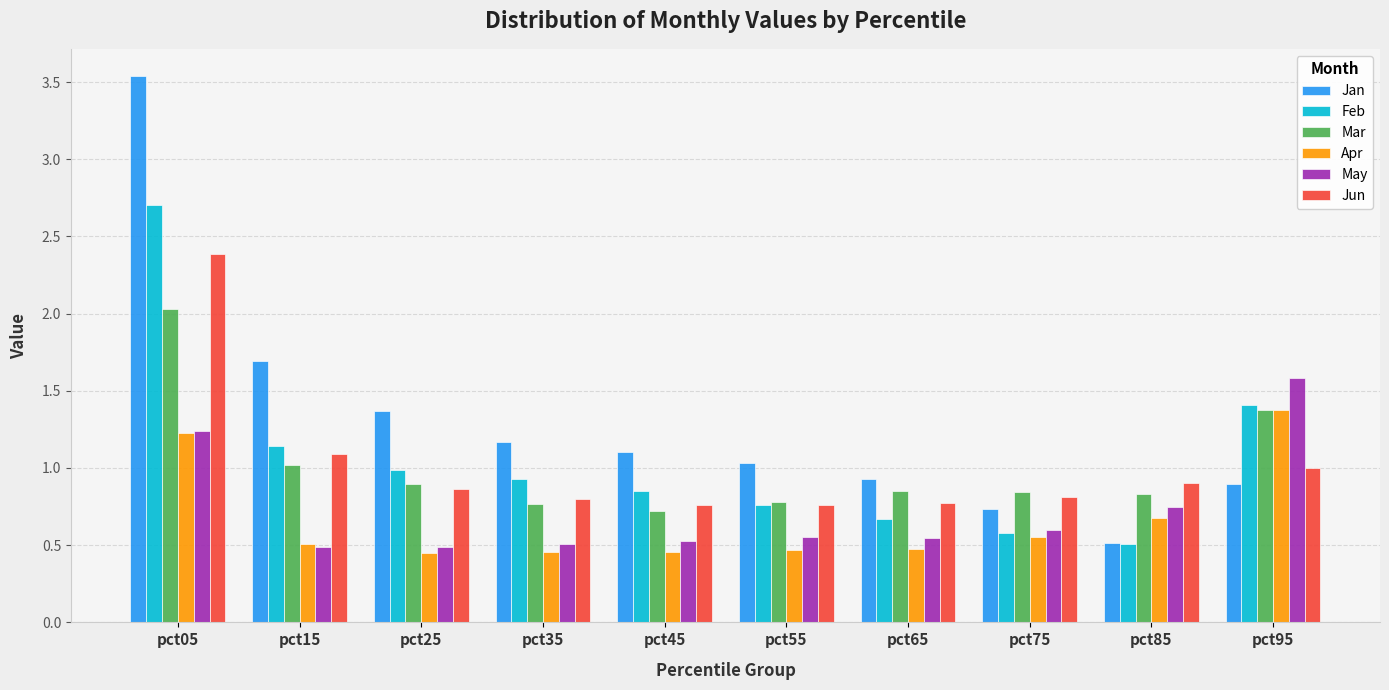

Between pct35 and pct75, which series saw the biggest shift?

Jan